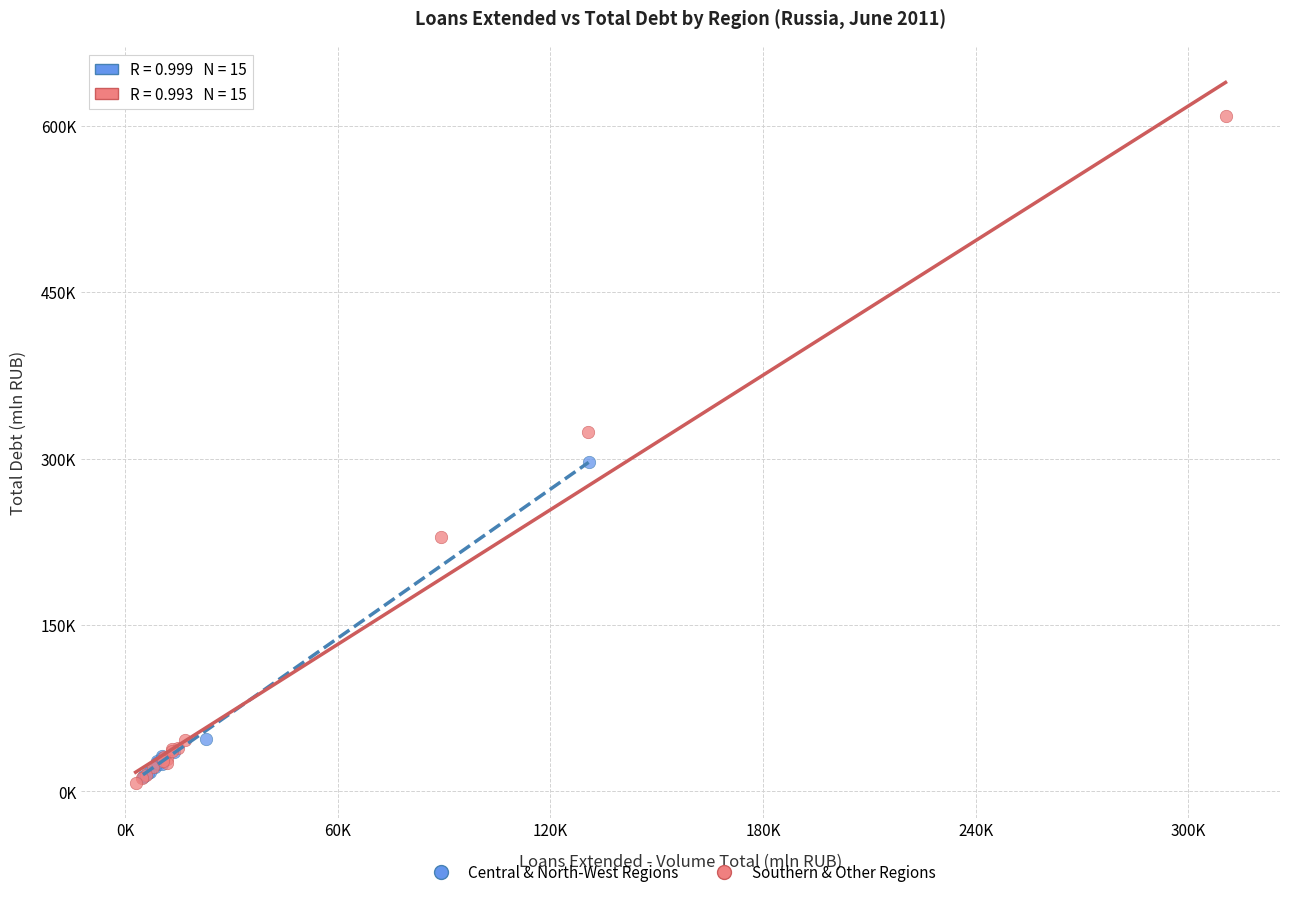

Which series reaches the maximum Y coordinate?

Southern & Other Regions